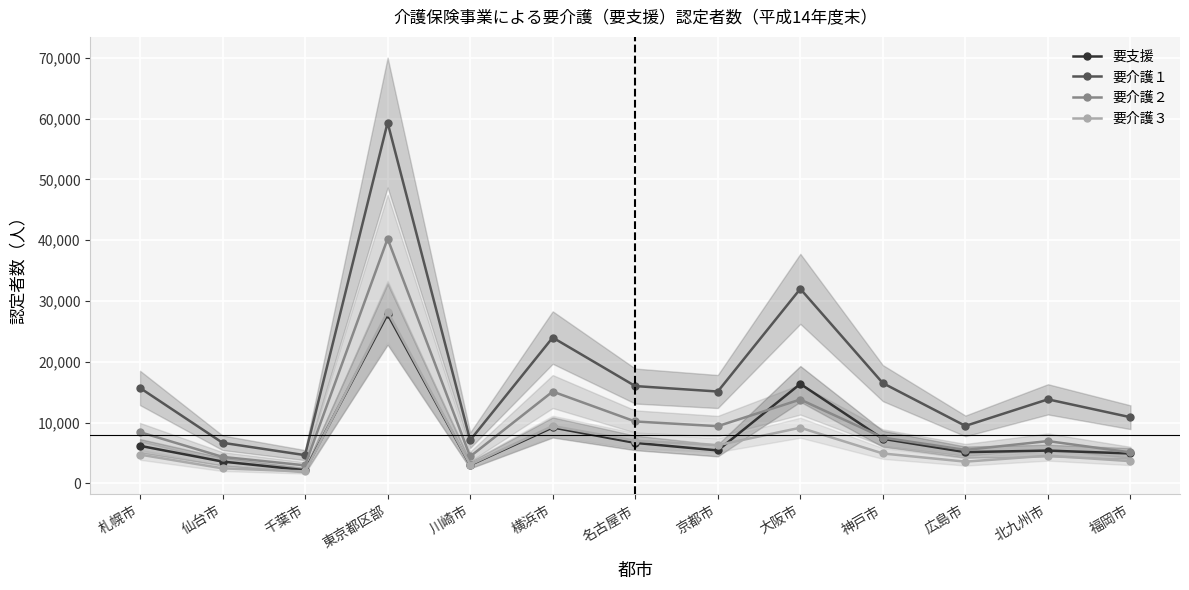

True or false: 要介護２ has a value of 12111 at 札幌市.

False